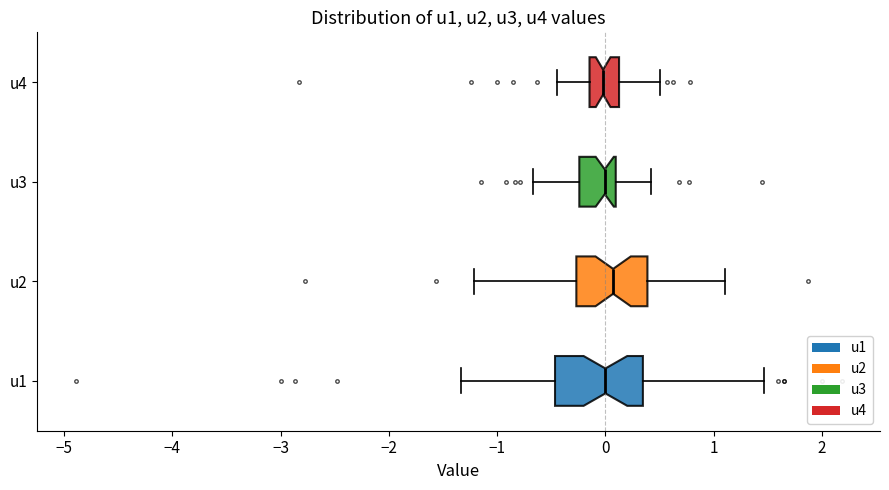

Reading bottom to top, read every box against the x-axis: the position of its median line, the range the box covers, and the ends of its whiskers. The values are not printed on the chart, so give them approximately, as read against the axis.

u1: median 0.0, box -0.5 to 0.3, whiskers -1.3 to 1.5
u2: median 0.1, box -0.3 to 0.4, whiskers -1.2 to 1.1
u3: median 0.0, box -0.2 to 0.1, whiskers -0.7 to 0.4
u4: median 0.0, box -0.1 to 0.1, whiskers -0.4 to 0.5